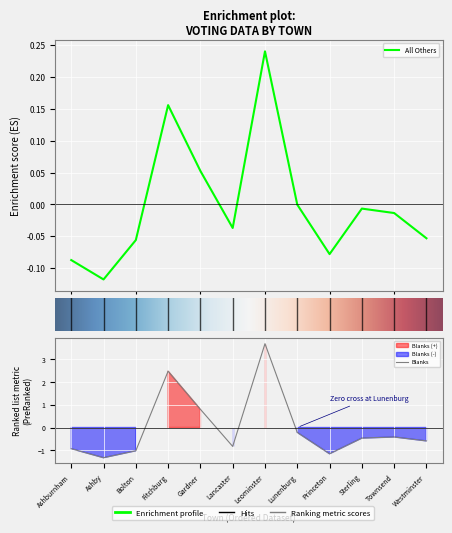

Rank the series by their average value, from lowest to highest.

Blanks, All Others